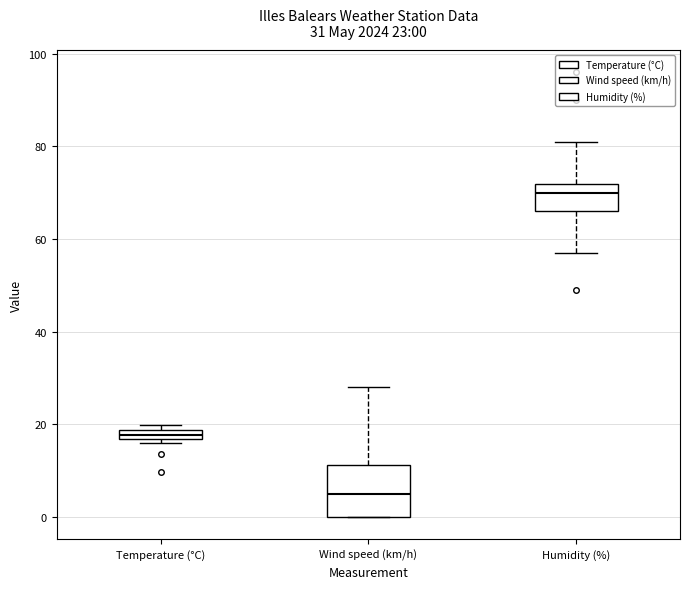

Comparing the boxes themselves (not the whiskers), which one is the tallest?

Wind speed (km/h)